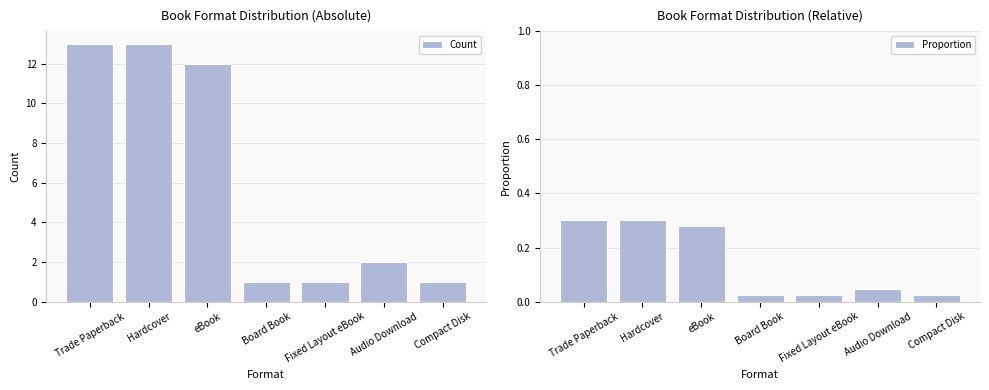

Reading right to left, extract all data points from this chart.

Count: Compact Disk=1.0	Audio Download=2.0	Fixed Layout eBook=1.0	Board Book=1.0	eBook=12.0	Hardcover=13.0	Trade Paperback=13.0
Proportion: Compact Disk=0.0	Audio Download=0.0	Fixed Layout eBook=0.0	Board Book=0.0	eBook=0.3	Hardcover=0.3	Trade Paperback=0.3